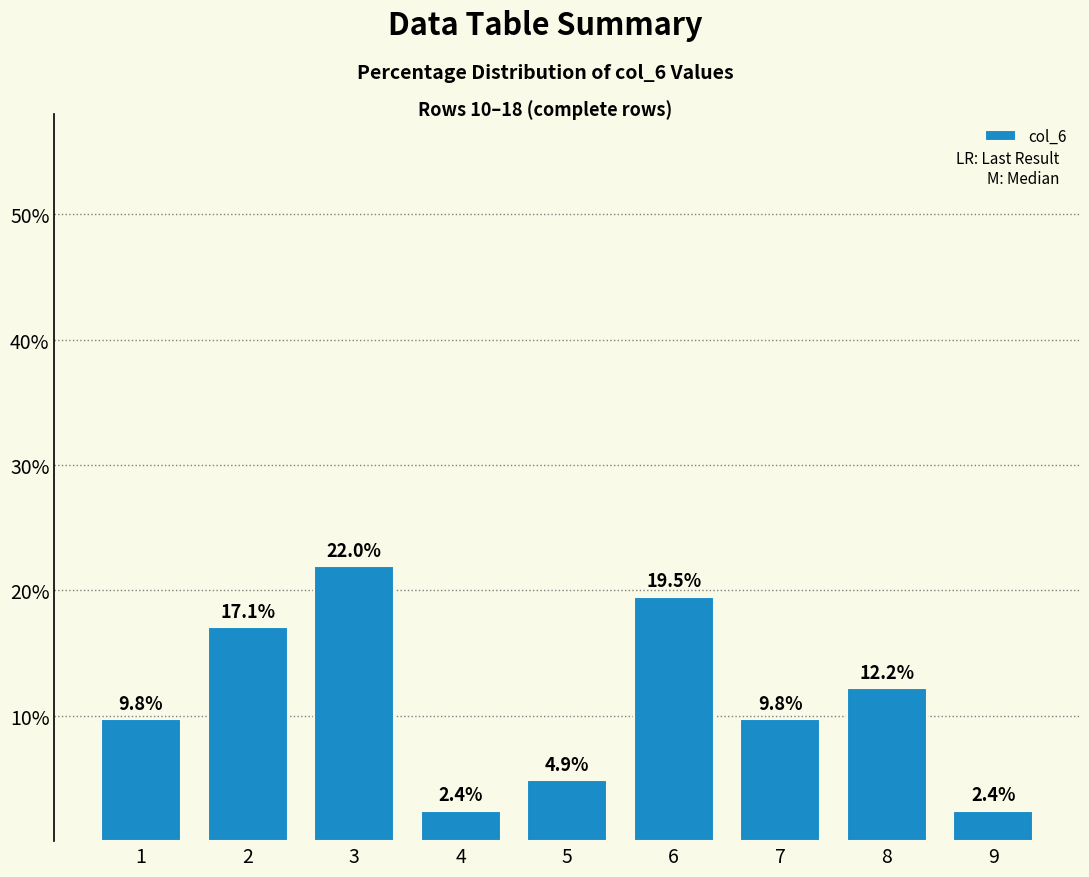

True or false: the data shows 17.7 at 8.

False